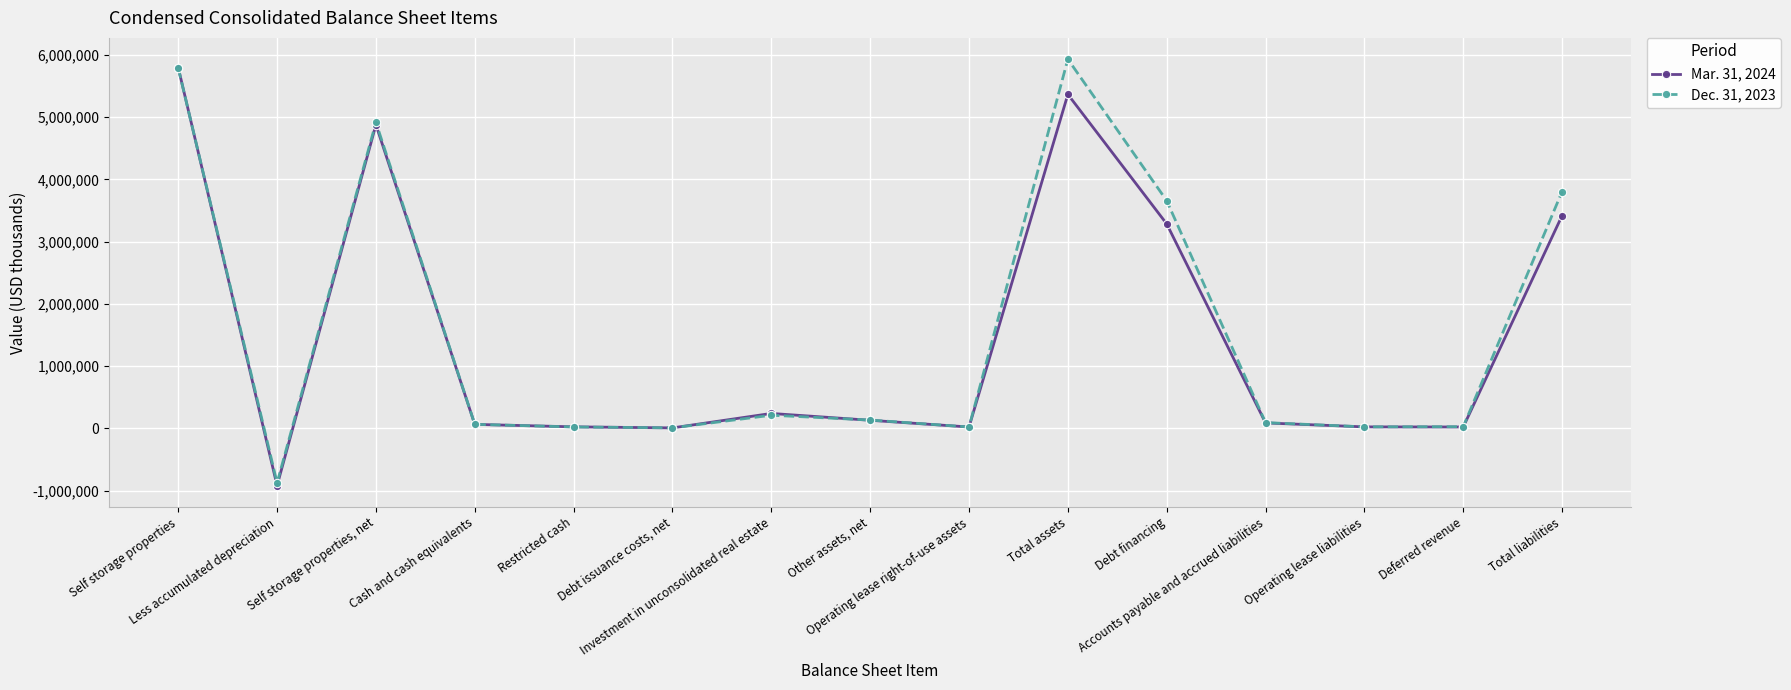

What is the label of the 12th point from the left?

Accounts payable and accrued liabilities